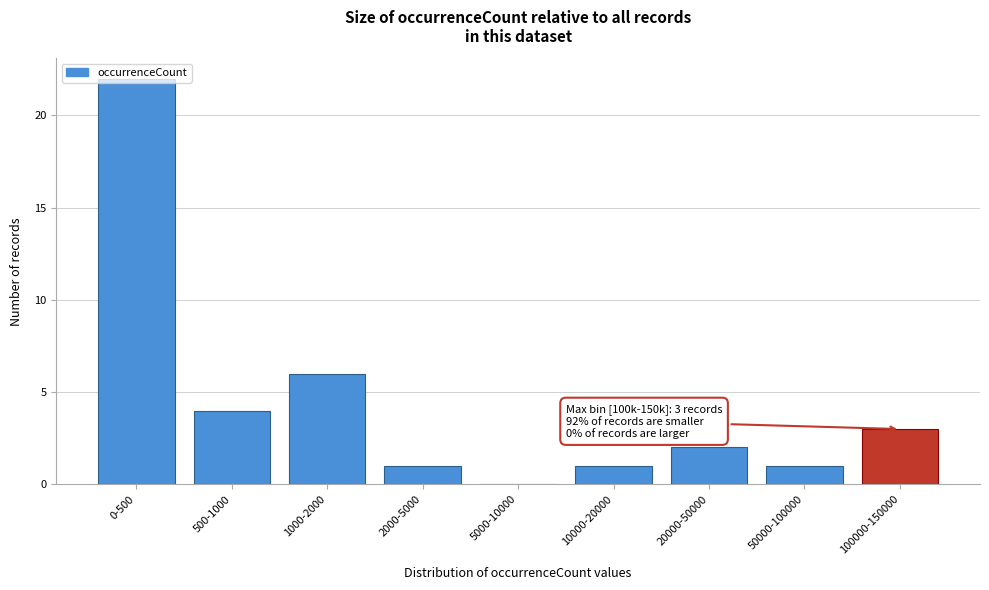

What is the change in value from 0-500 to 2000-5000?

-21